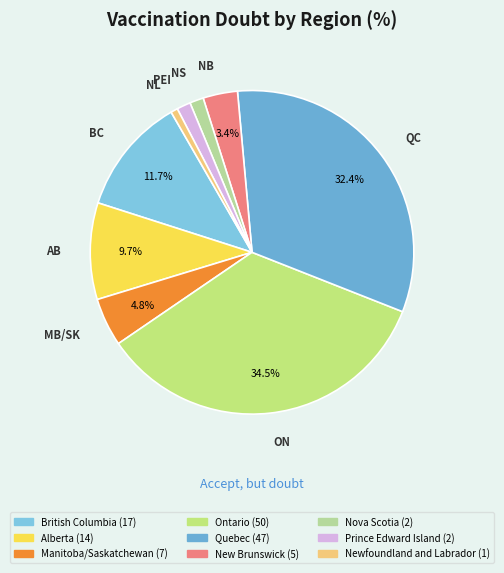

What is the smallest slice in the pie chart?

Newfoundland and Labrador